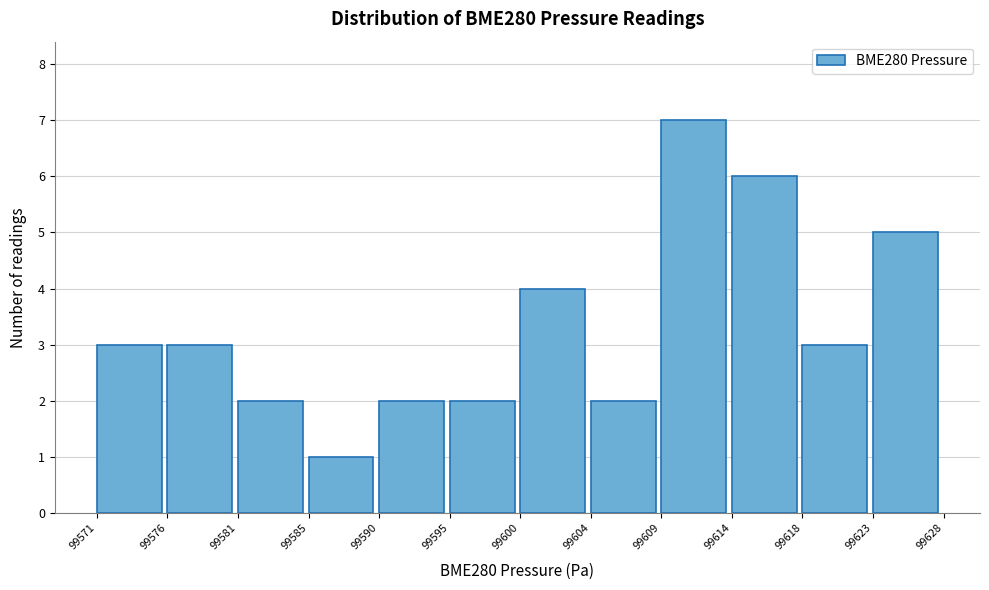

Reading left to right, list all the values displayed in this chart.

3	3	2	1	2	2	4	2	7	6	3	5